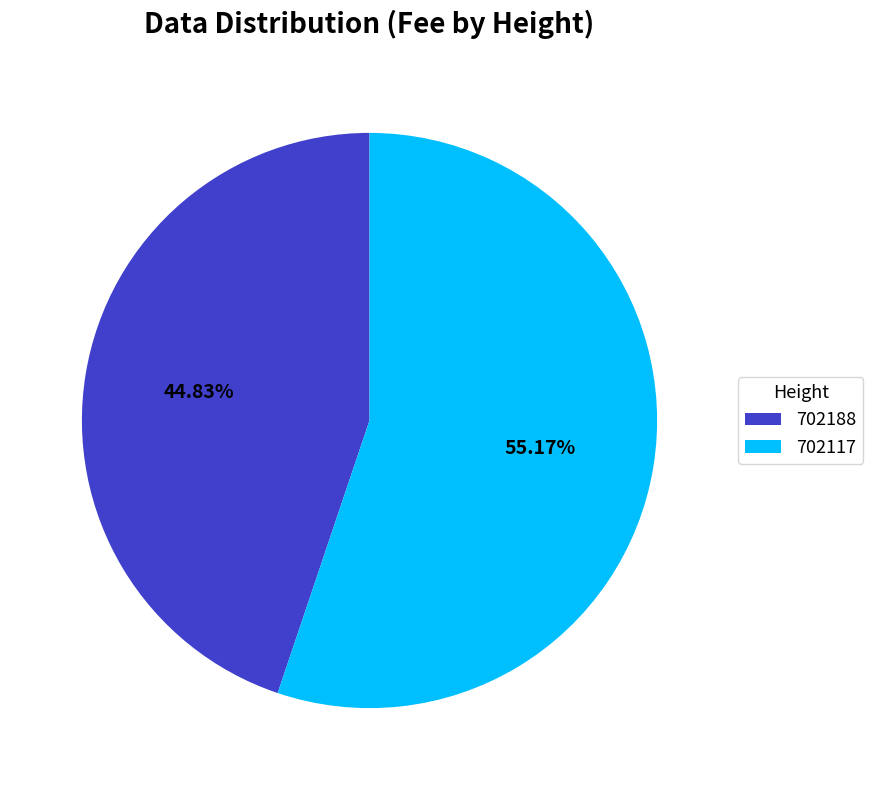

To the nearest percent, what portion does 702117 represent?

55%